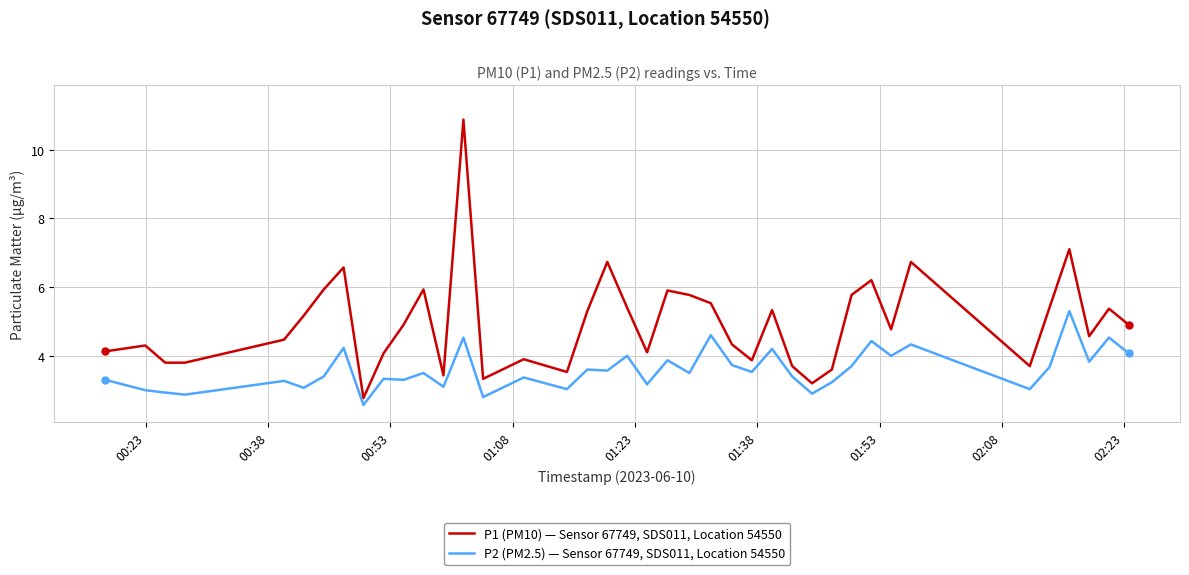

What is the difference between the maximum and minimum values in the P1 (PM10) — Sensor 67749, SDS011, Location 54550 series?

8.1